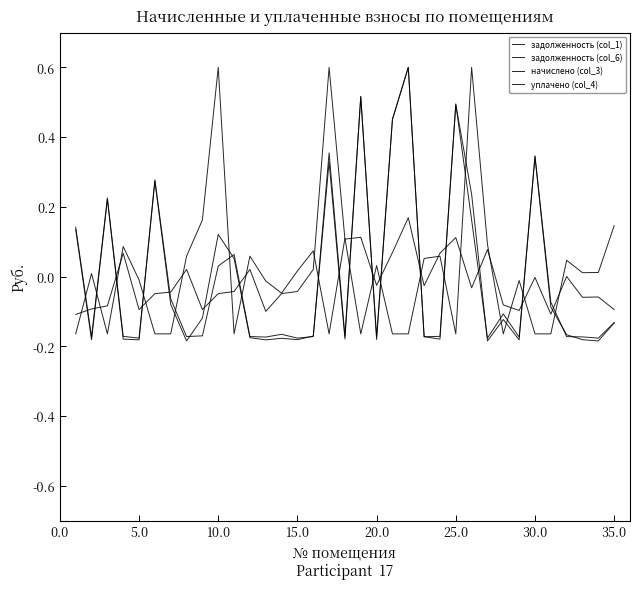

Reading left to right, transcribe all the data shown in this chart.

задолженность (col_1): 0.1	-0.2	0.2	-0.2	-0.2	0.3	-0.1	-0.2	-0.1	0.1	0.1	-0.2	-0.2	-0.2	-0.2	-0.2	0.3	-0.2	0.5	-0.2	0.5	0.6	-0.2	-0.2	0.5	0.2	-0.2	-0.1	-0.2	0.3	-0.1	-0.2	-0.2	-0.2	-0.1
задолженность (col_6): 0.1	-0.2	0.2	-0.2	-0.2	0.3	-0.1	-0.2	-0.2	0.0	0.1	-0.2	-0.2	-0.2	-0.2	-0.2	0.4	-0.2	0.5	-0.2	0.5	0.6	-0.2	-0.2	0.5	0.2	-0.2	-0.1	-0.2	0.3	-0.1	-0.2	-0.2	-0.2	-0.1
начислено (col_3): -0.1	-0.1	-0.1	0.1	-0.1	-0.0	-0.0	0.0	-0.1	-0.0	-0.0	0.0	-0.1	-0.0	-0.0	0.0	0.6	0.1	0.1	-0.0	0.1	0.2	-0.0	0.1	0.1	-0.0	0.1	-0.1	-0.1	-0.0	-0.1	0.0	-0.1	-0.1	-0.1
уплачено (col_4): -0.2	0.0	-0.2	0.1	-0.0	-0.2	-0.2	0.1	0.2	0.6	-0.2	0.1	-0.0	-0.0	0.0	0.1	-0.2	0.1	-0.2	0.0	-0.2	-0.2	0.1	0.1	-0.2	0.6	0.1	-0.2	-0.0	-0.2	-0.2	0.0	0.0	0.0	0.1